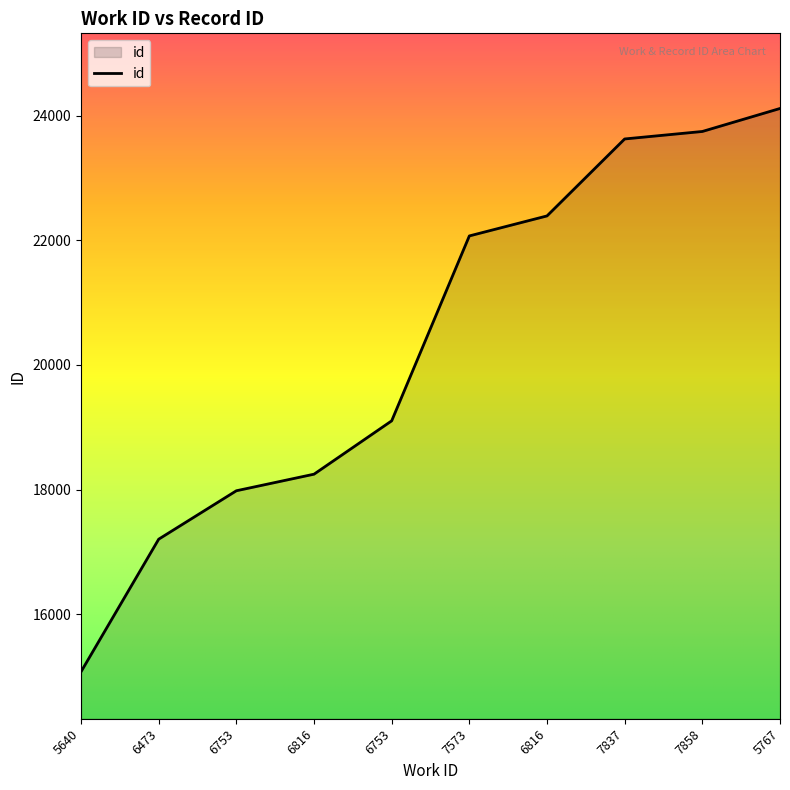

At which category does the chart reach its peak across all series?

5767